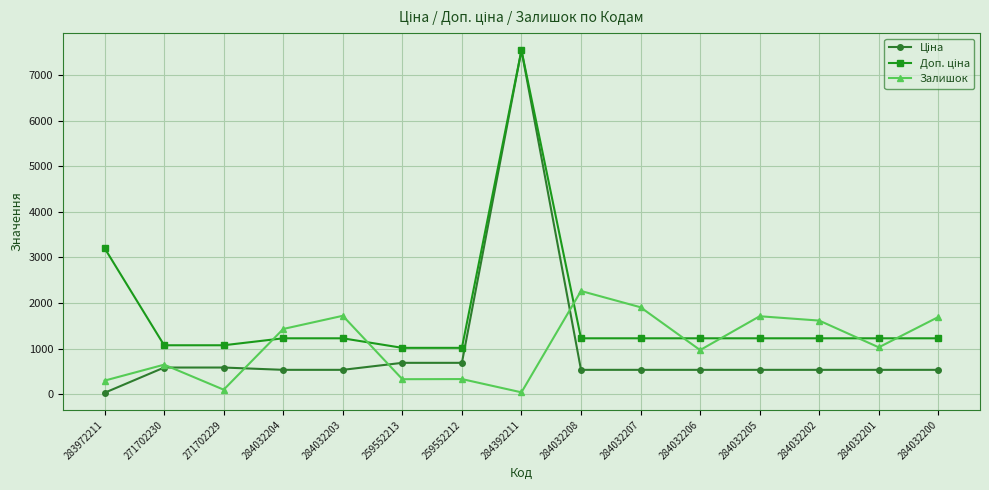

True or false: Залишок has a value of 914.6 at 284032200.

False